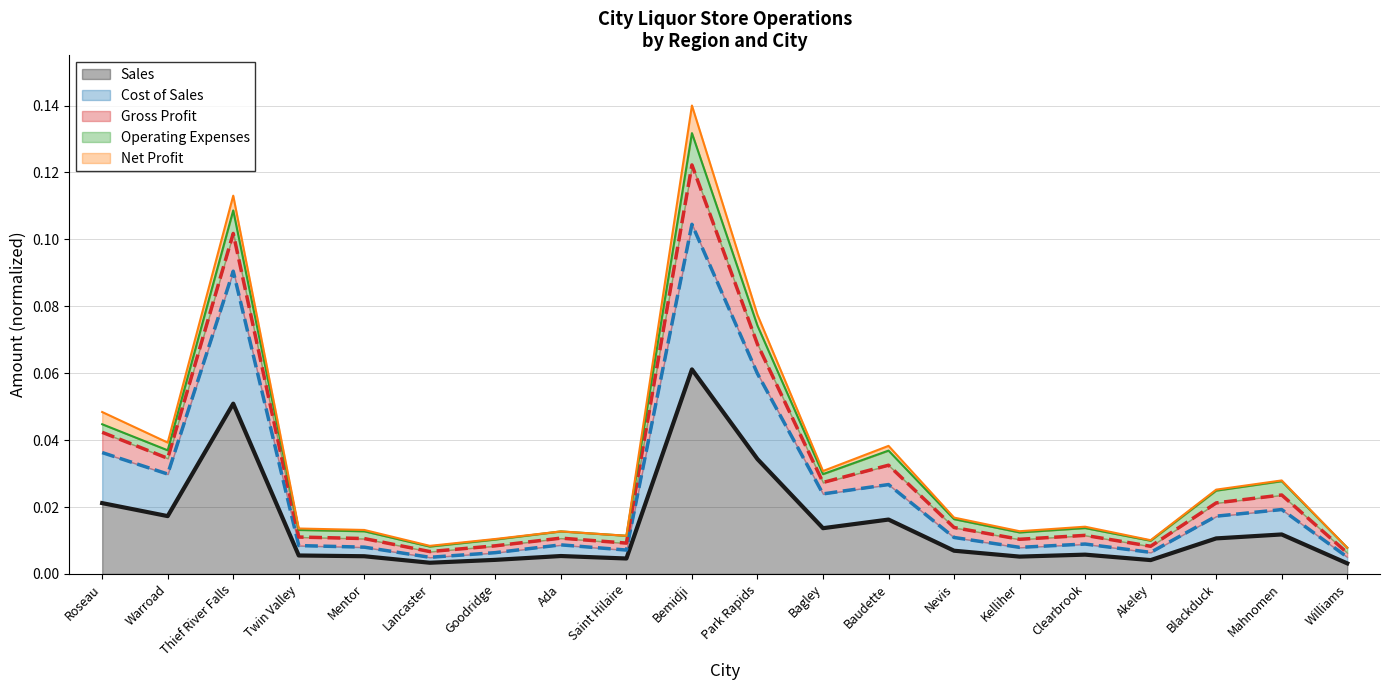

What is the maximum value shown in the chart?

0.1